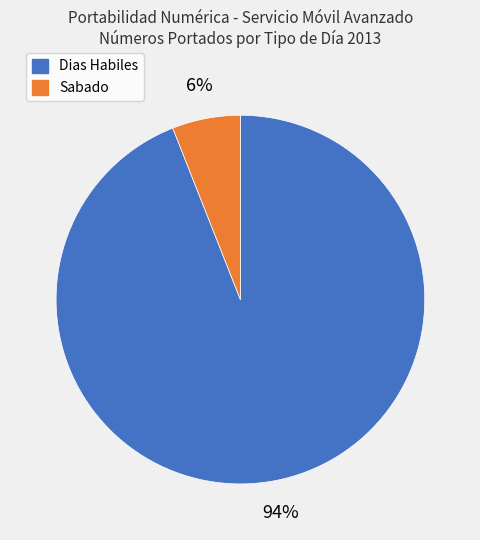

To the nearest percent, what is the average slice percentage?

50%